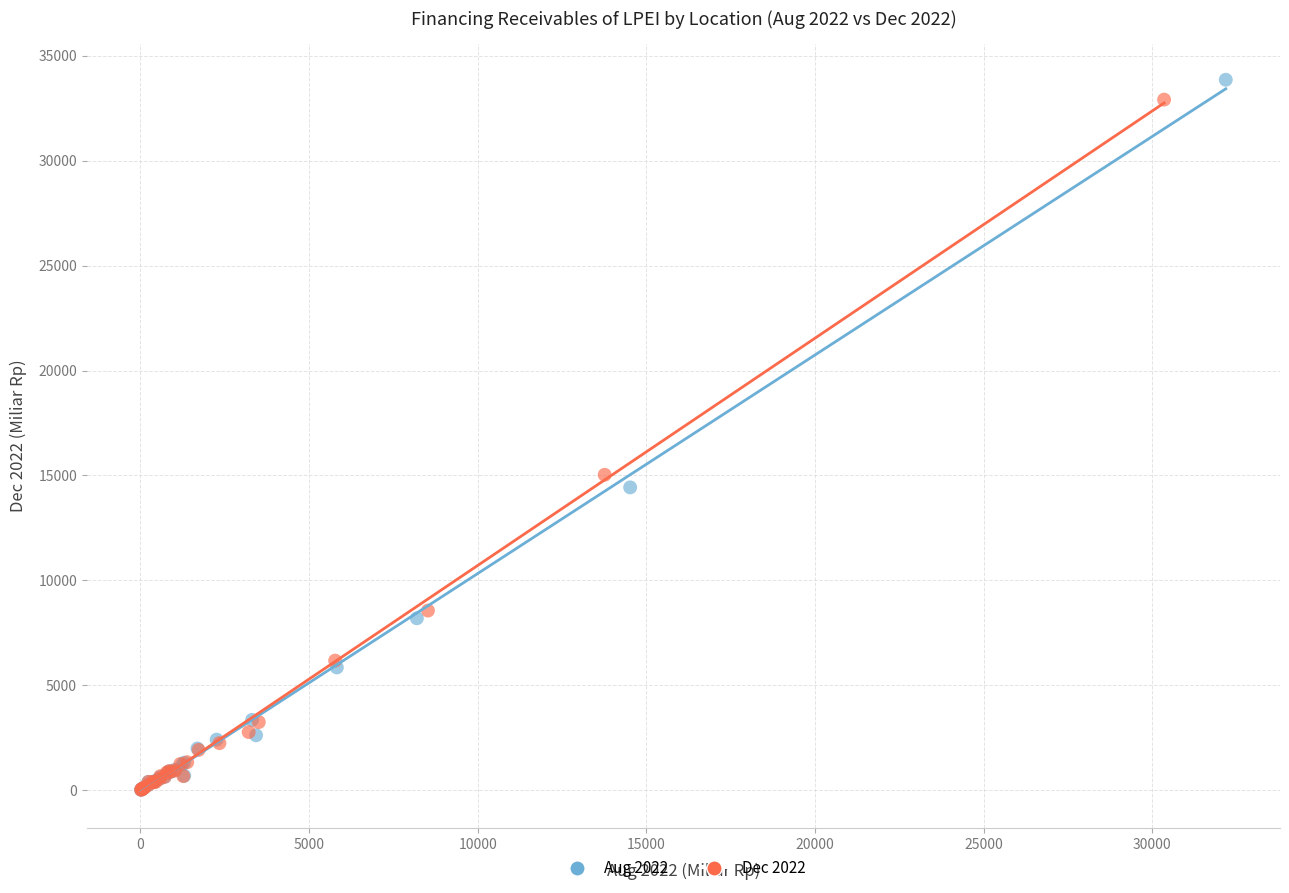

What are all the series names shown in the legend?

Aug 2022, Dec 2022